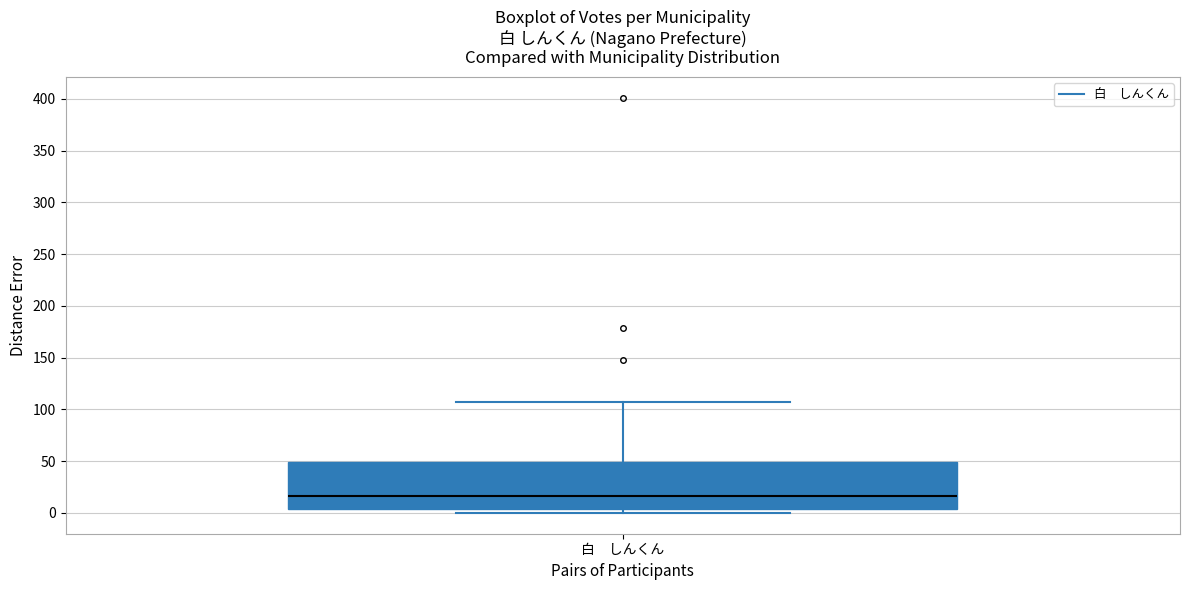

Where is the upper edge of the box for 白 しんくん on the y-axis? The values are not printed on the chart, so give them approximately, as read against the axis.

50